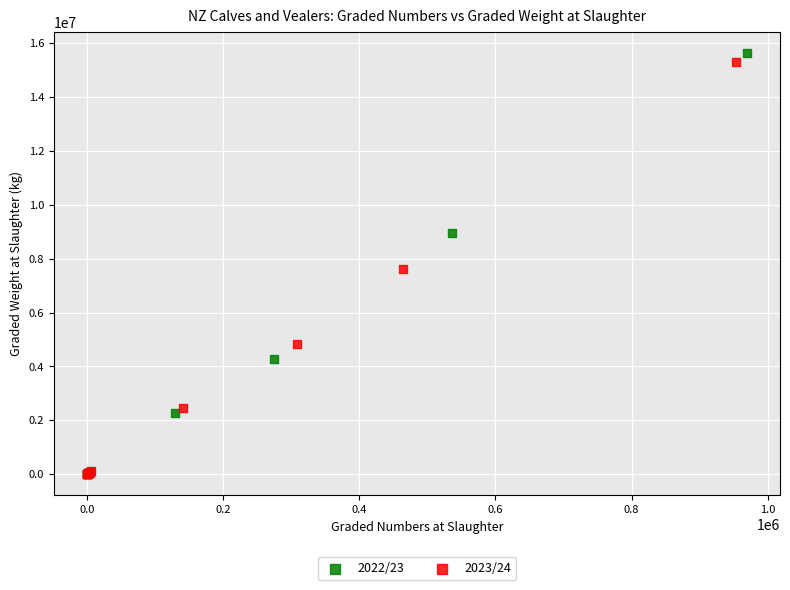

Which series has the largest Y range (max minus min)?

2022/23